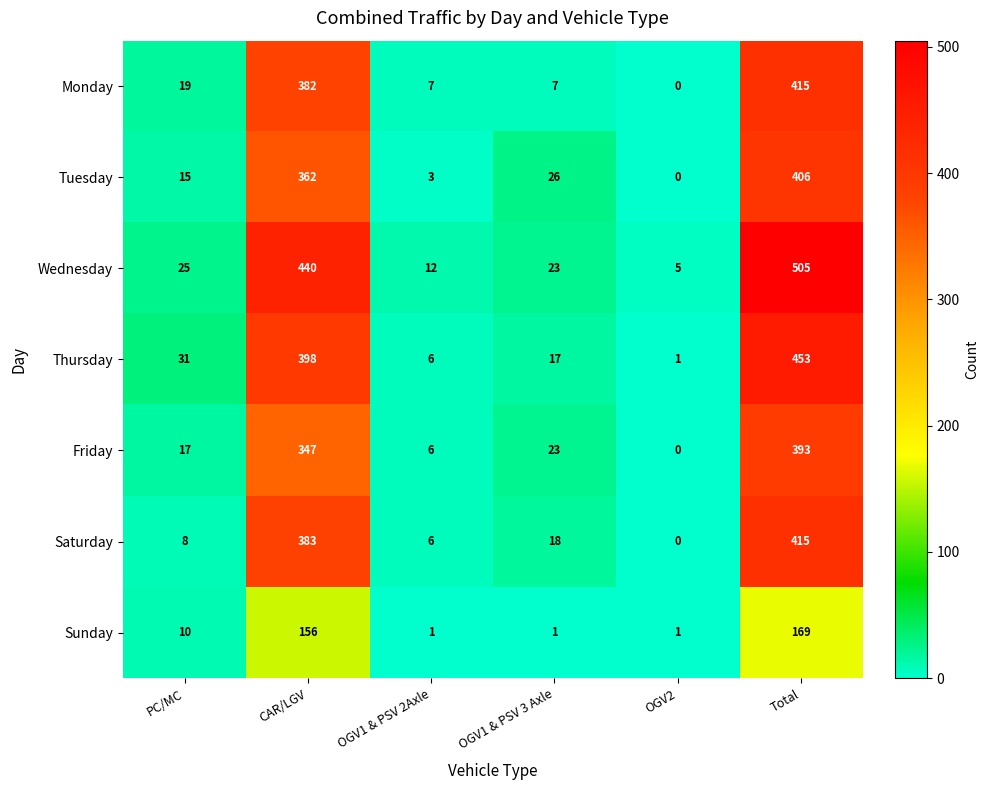

Which series changed the most between PC/MC and CAR/LGV?

Wednesday